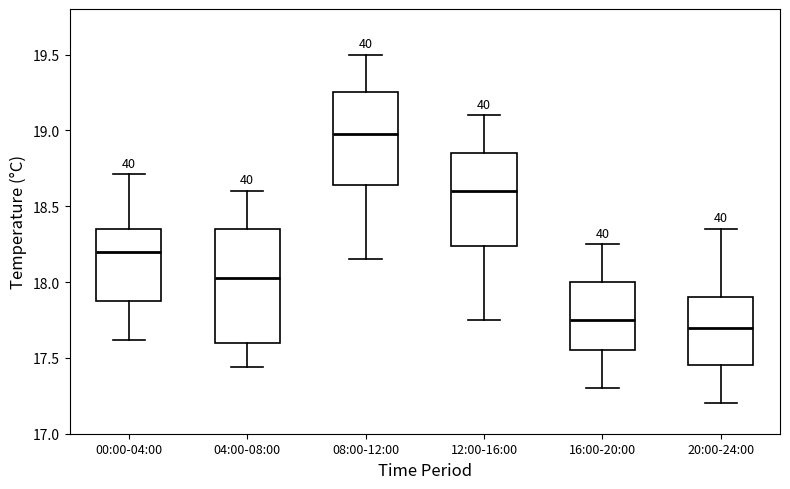

Which box is the tallest, from its lower edge to its upper edge?

04:00-08:00